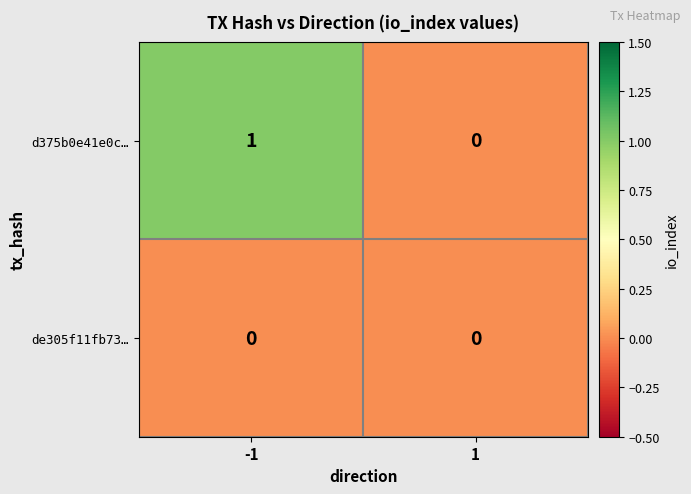

Which category has the highest value across all series?

-1